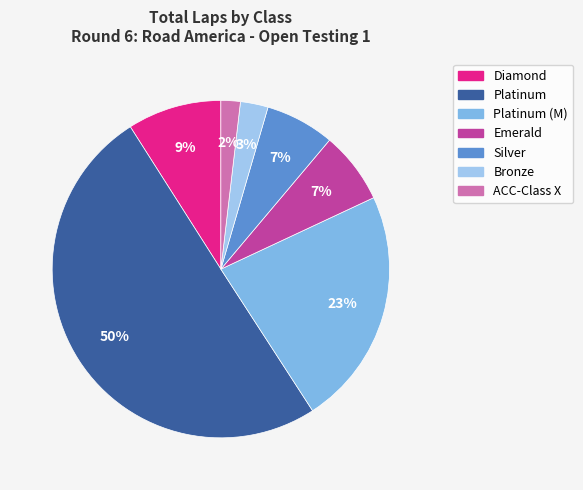

How many slices are in this pie chart?

7